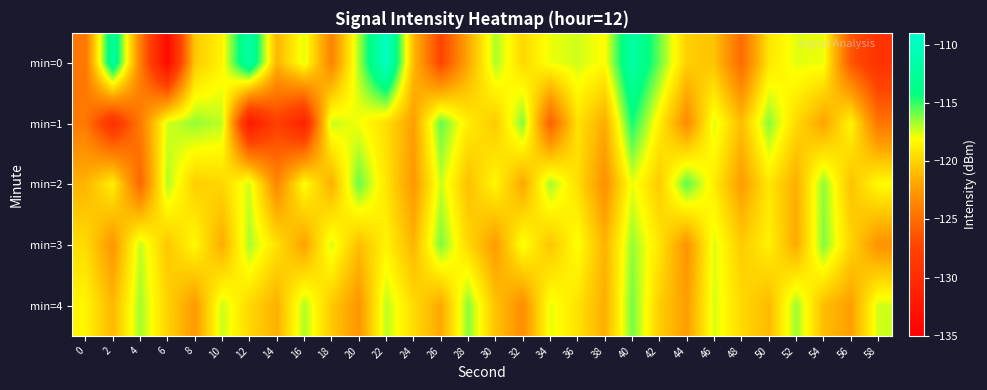

At which category is the sum across all series the highest?

40